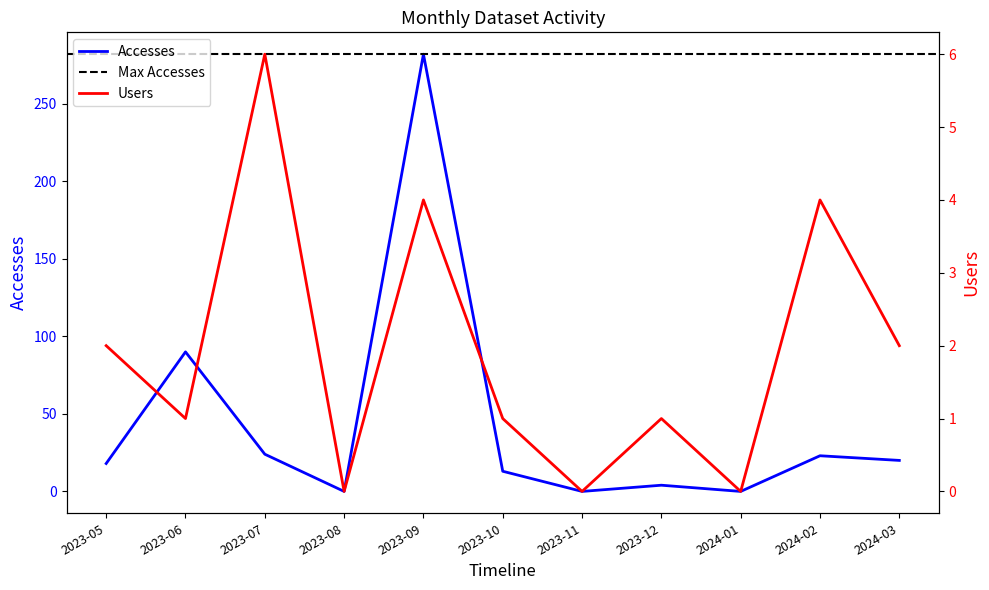

How many interior local valleys does the Users series have?

4